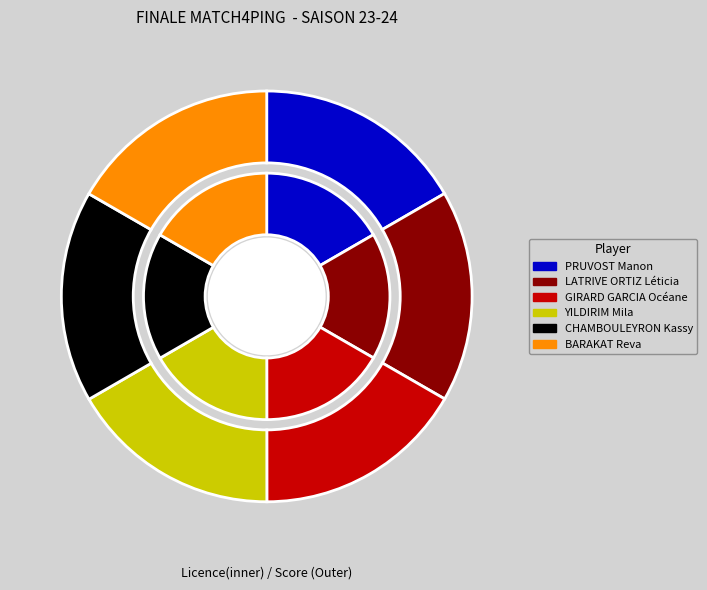

To the nearest percent, what is the combined percentage of YILDIRIM Mila and PRUVOST Manon?

33%